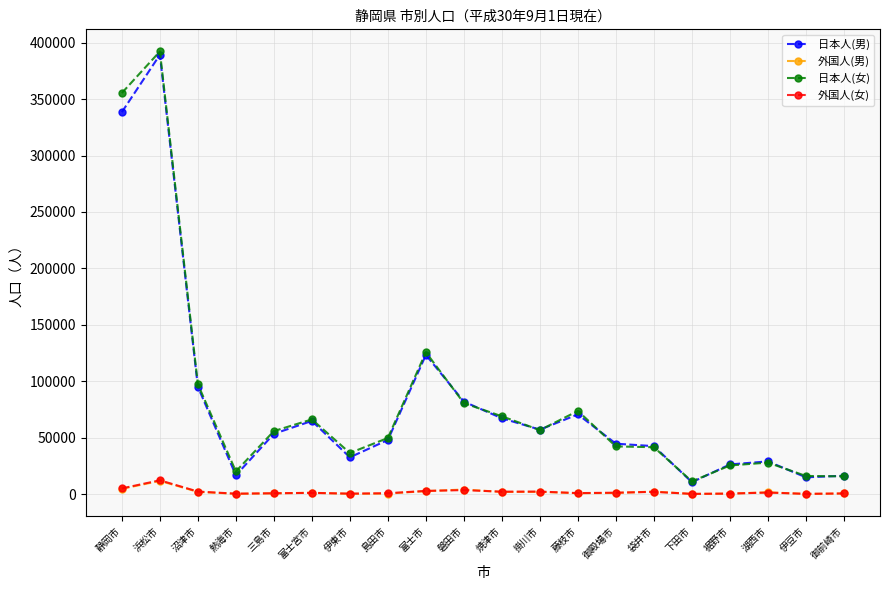

At how many categories does at least one series exceed 2474?

20